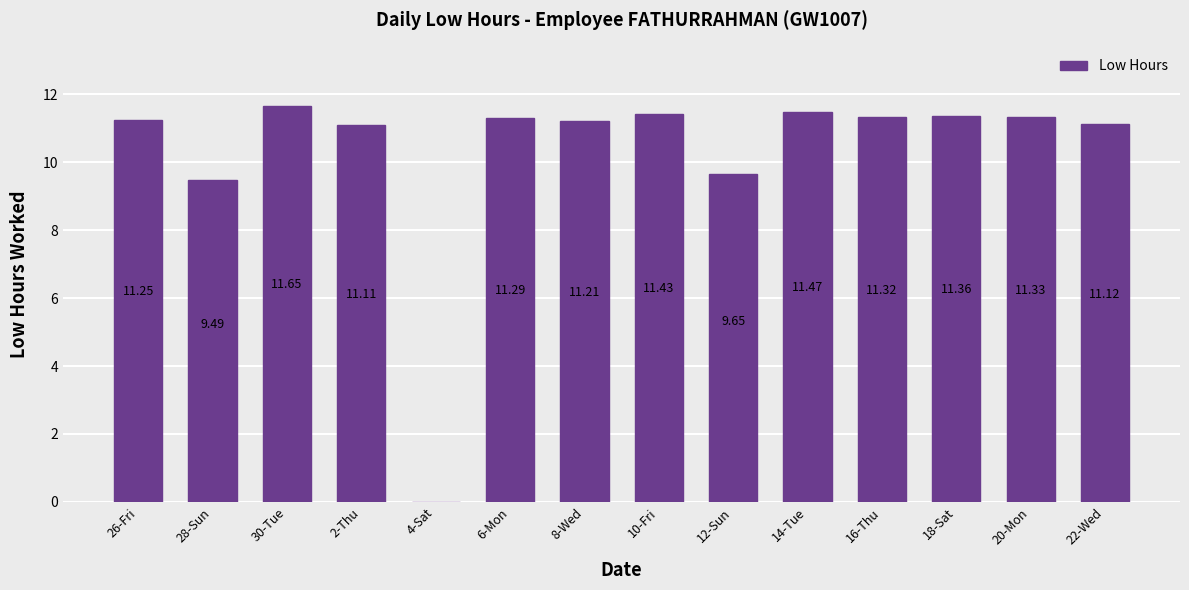

What is the sum of the values at 10-Fri and 16-Thu?

22.8